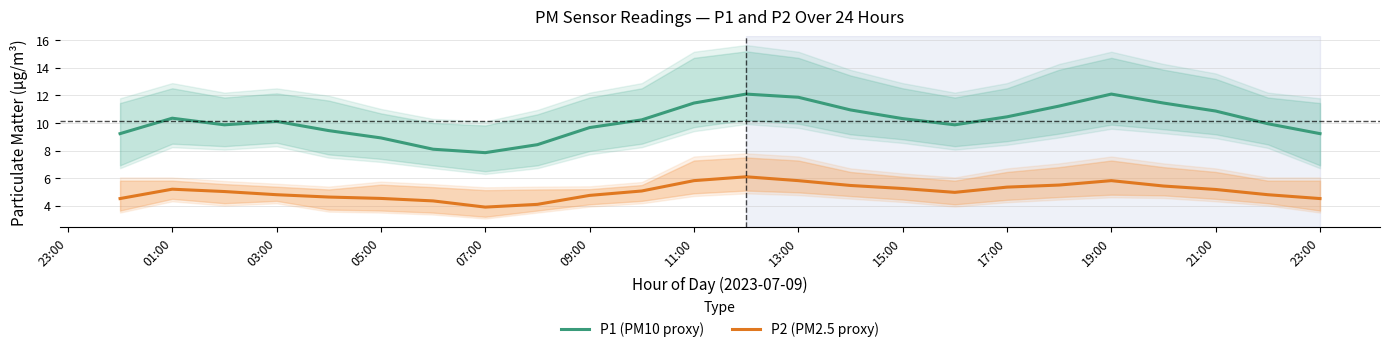

True or false: P1 (PM10 proxy) and P2 (PM2.5 proxy) cross at least once.

False